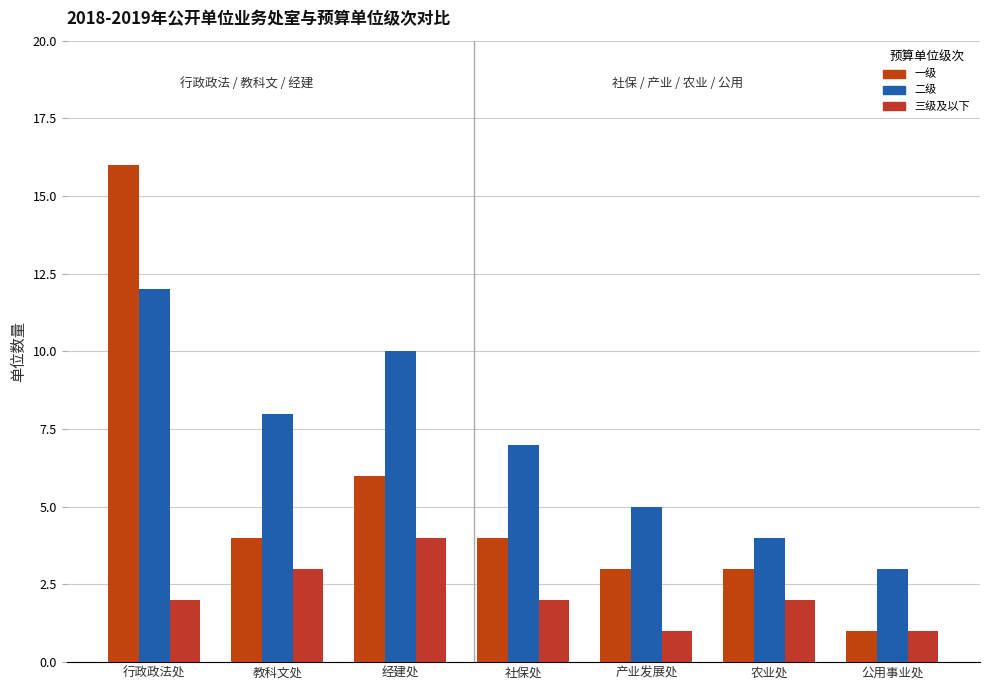

How many distinct data groups are displayed?

3